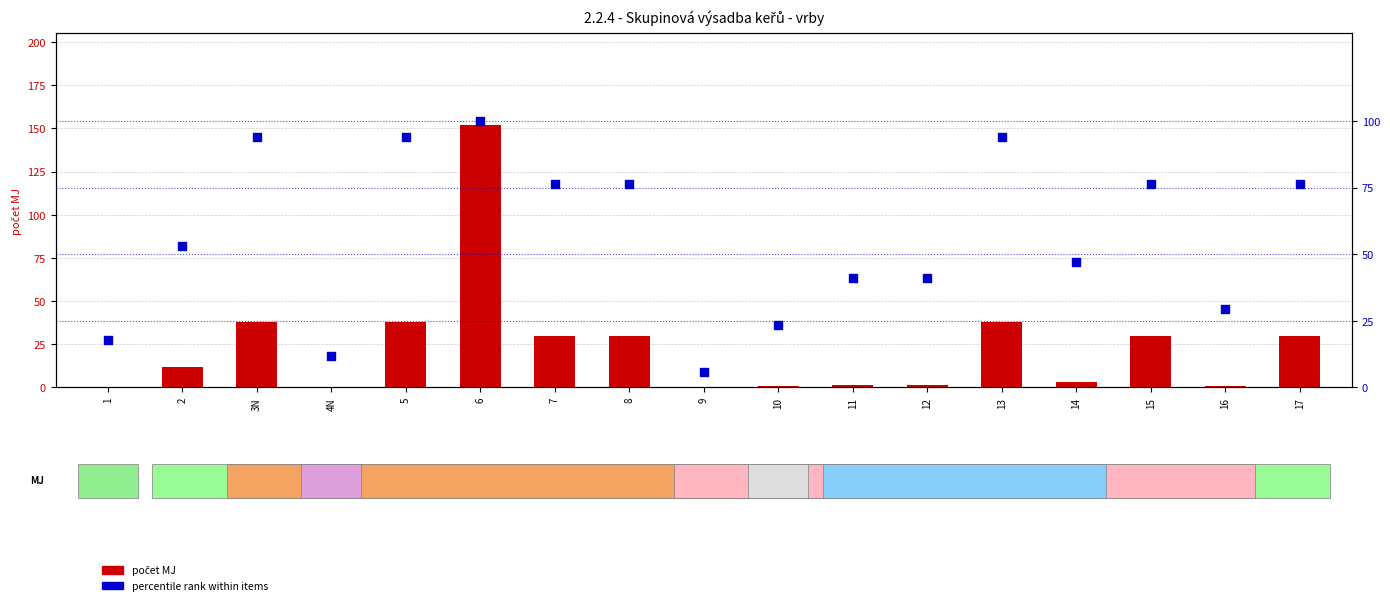

Which series contains the highest Y value?

počet MJ